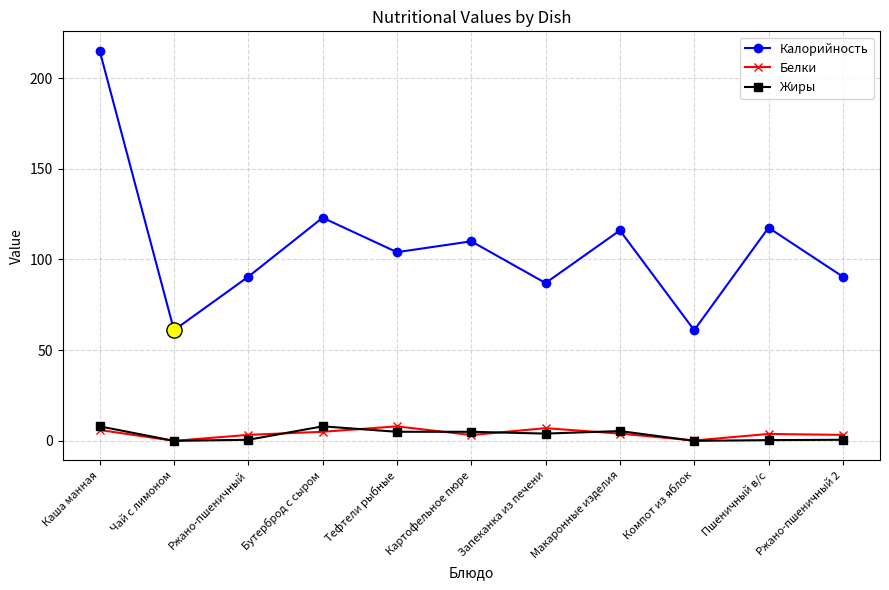

What is the total value across all series at Компот из яблок?

61.2